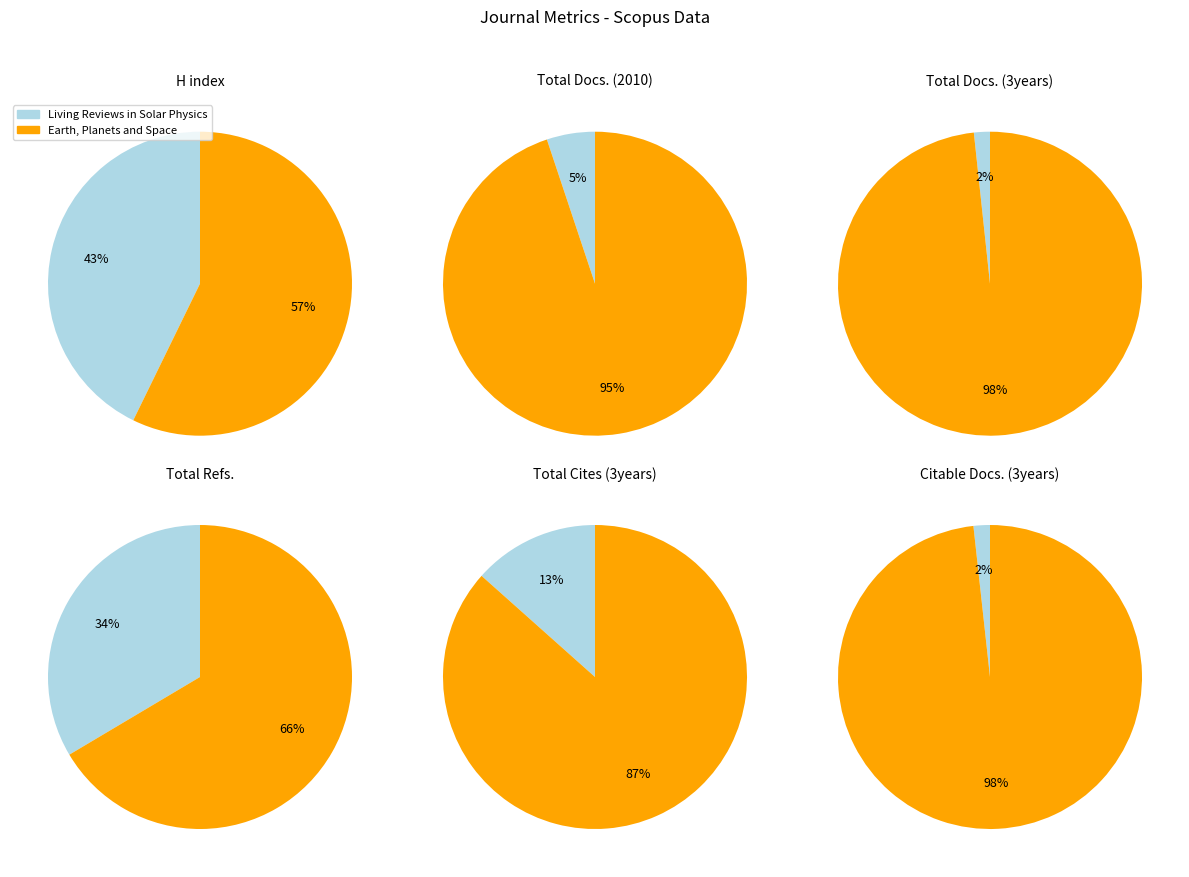

True or false: Living Reviews in Solar Physics accounts for 43% of the total.

True